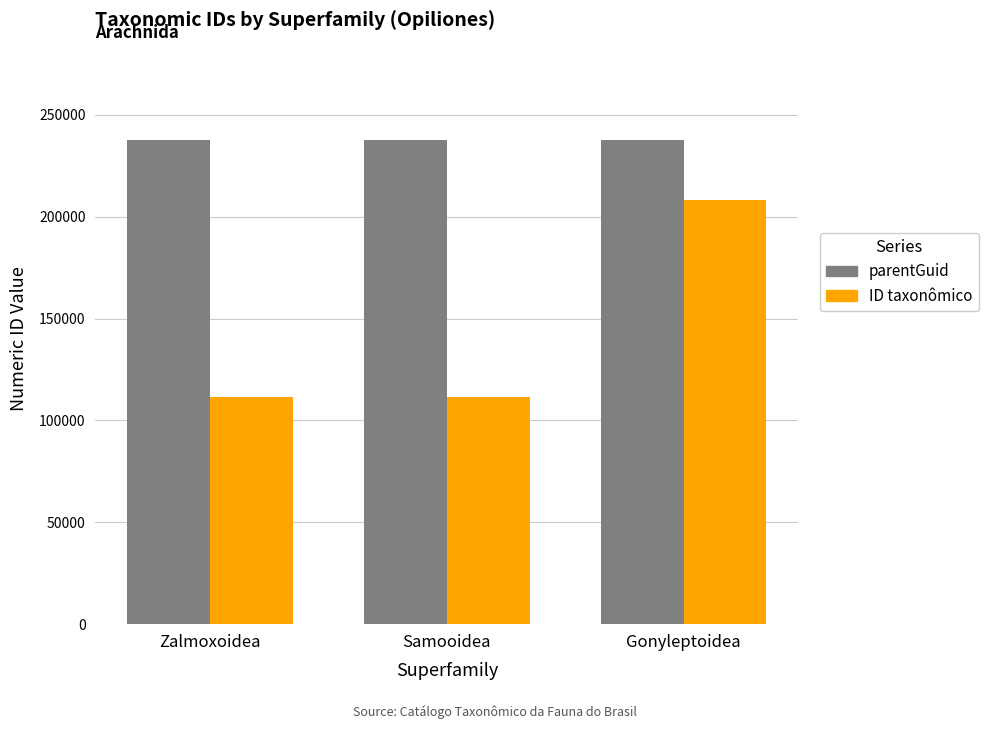

At how many categories does at least one series exceed 146238?

3